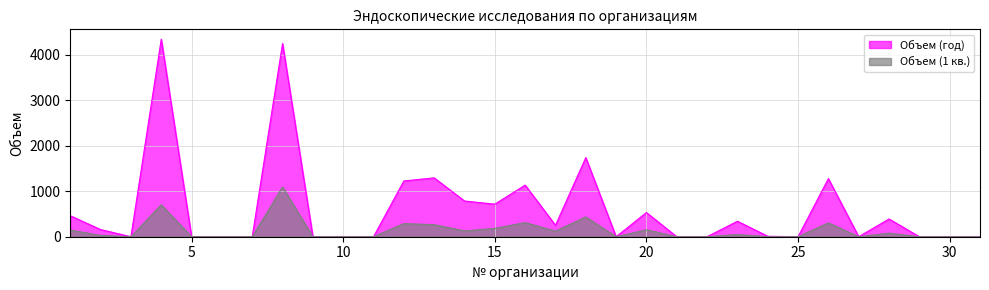

The Объем (1 кв.) series shows -687 at 6. True or false?

False